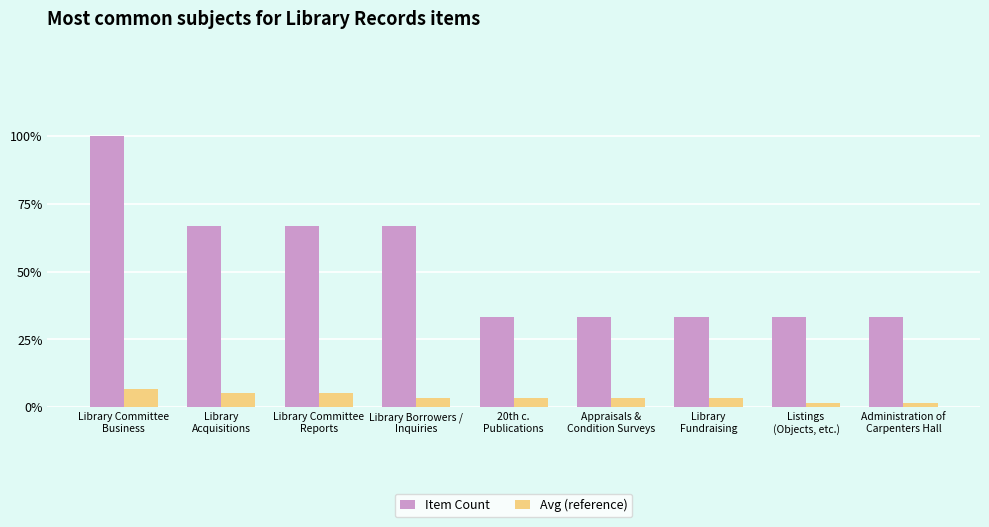

The Avg (reference) series shows 0.1 at Library
Fundraising. True or false?

True